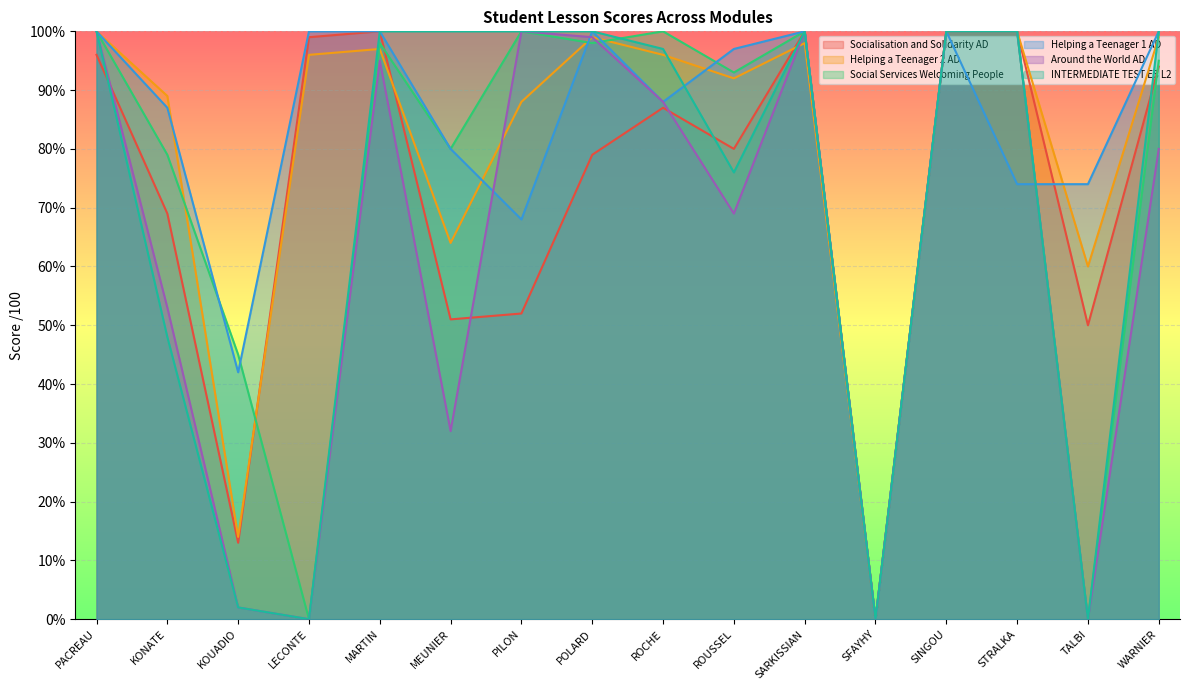

The value of Around the World AD at STRALKA is 100. True or false?

True